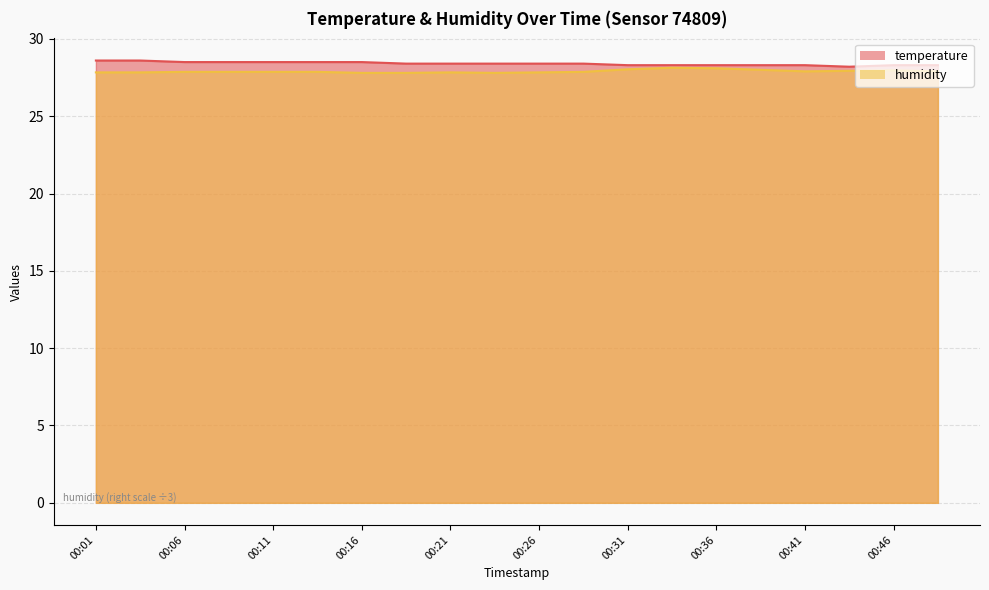

Between 00:33 and 00:36, which series saw the biggest shift?

humidity